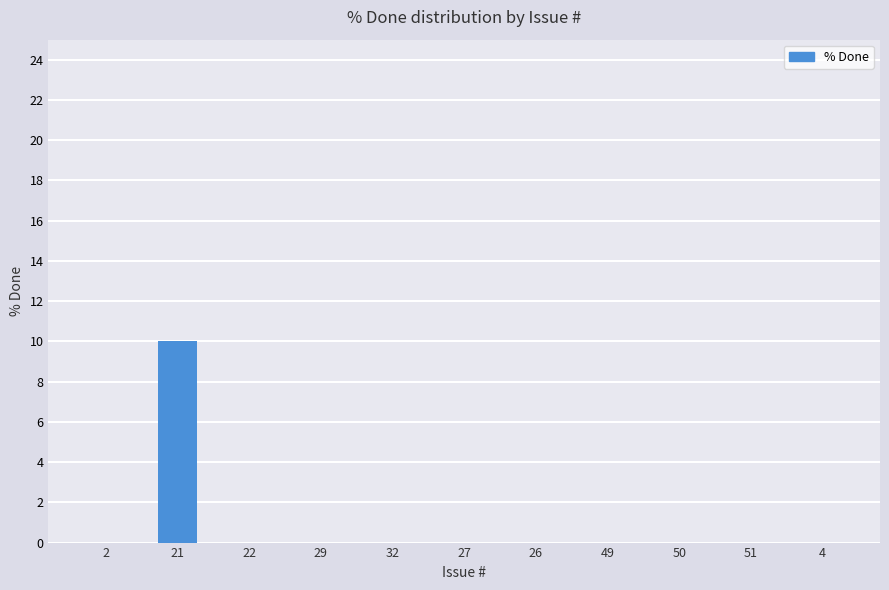

The chart shows a value of 0 at 26. True or false?

True